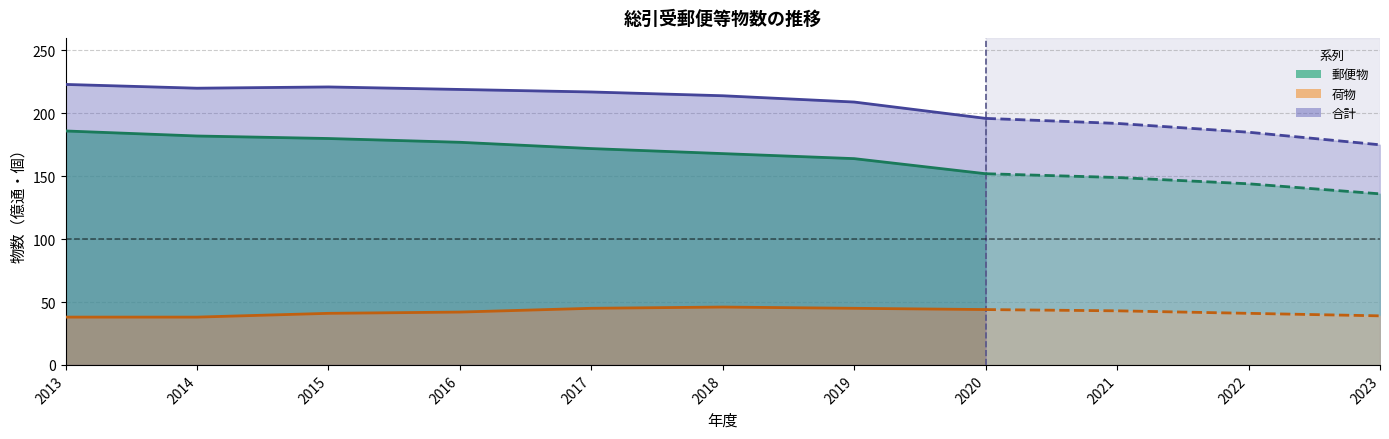

Between 2 and 5, which is larger?

2